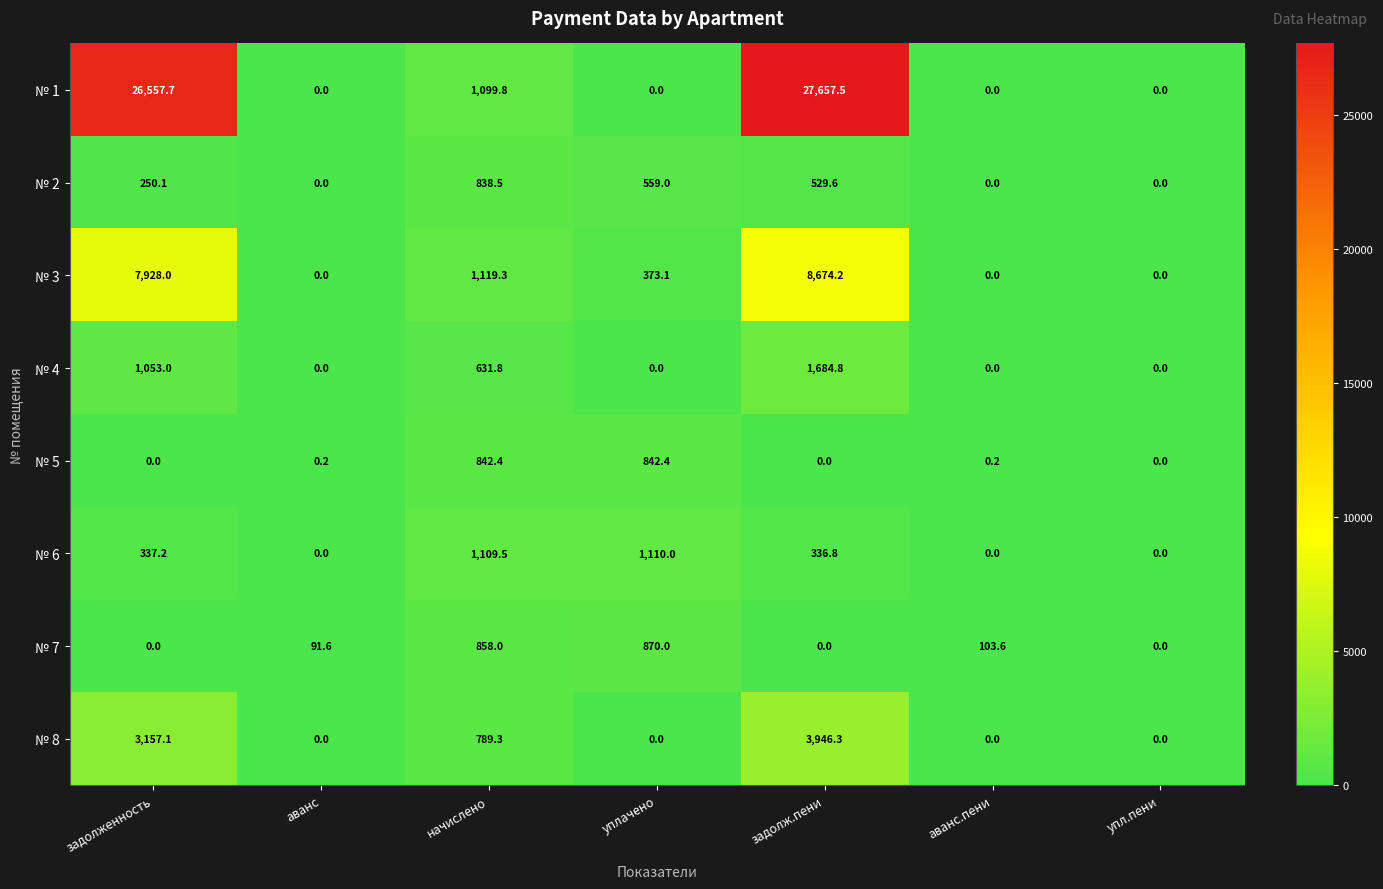

At which category is the sum across all series the highest?

задолж.пени